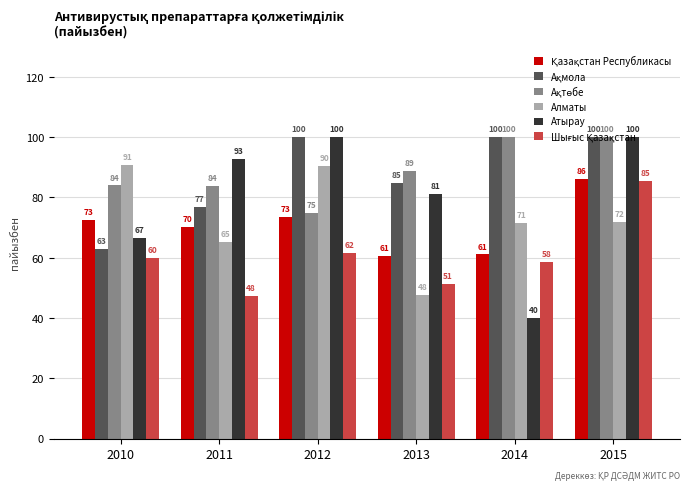

At which category is the sum across all series the highest?

2015